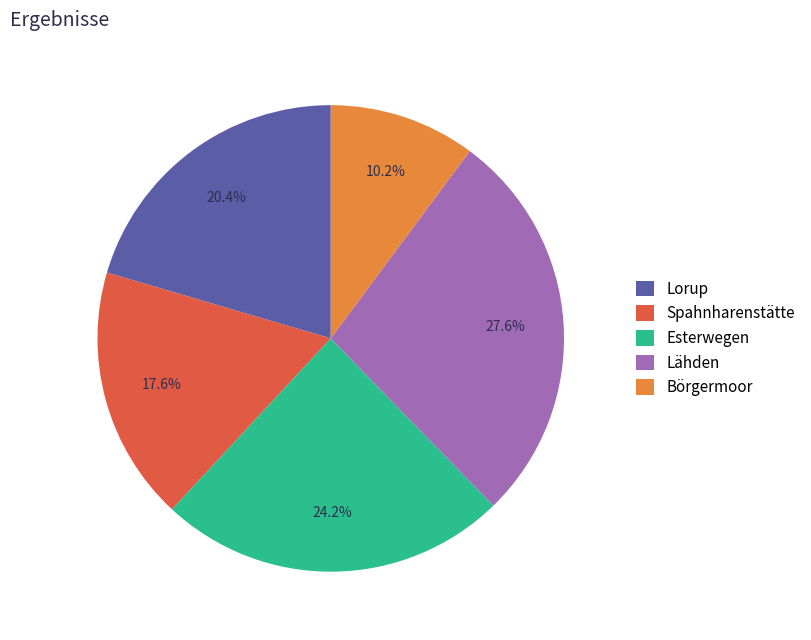

Count the number of slices in the pie.

5